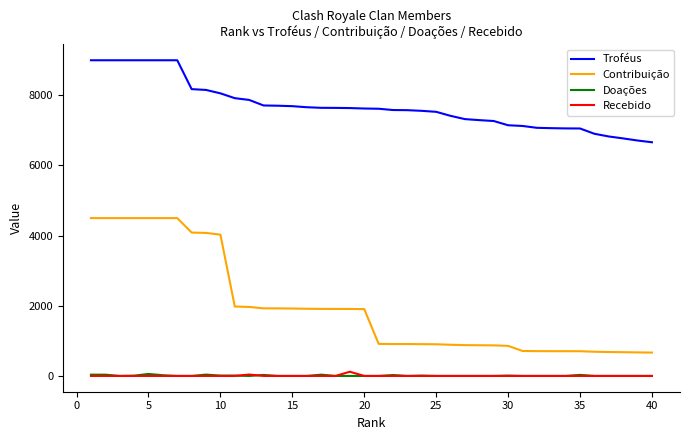

What is the lowest value of the Contribuição series?

666